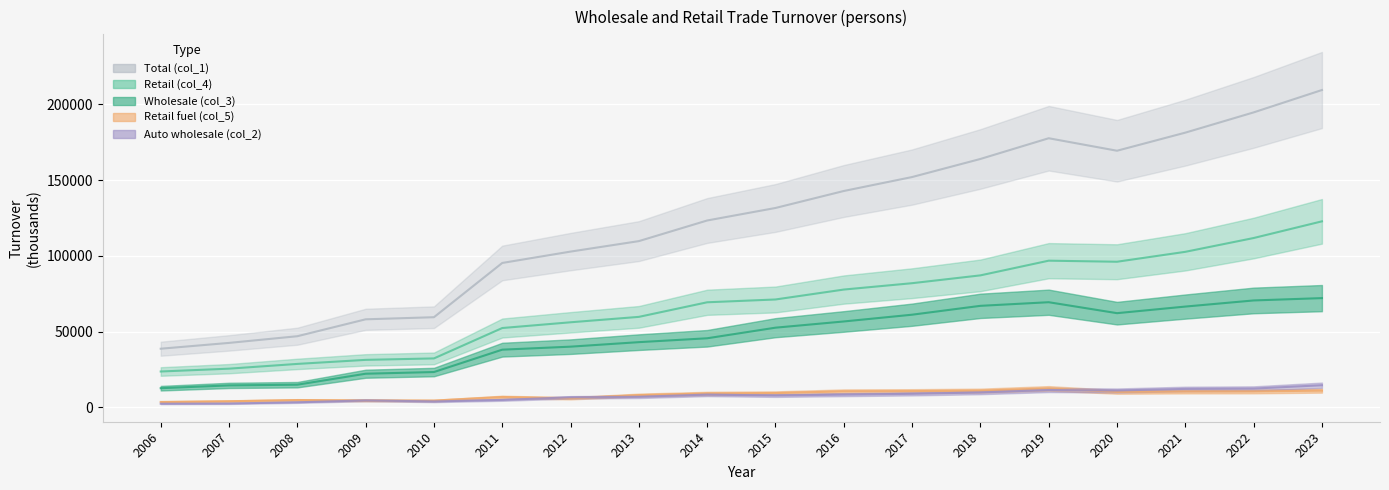

Which series changed the most between 2014 and 2021?

Total (col_1)